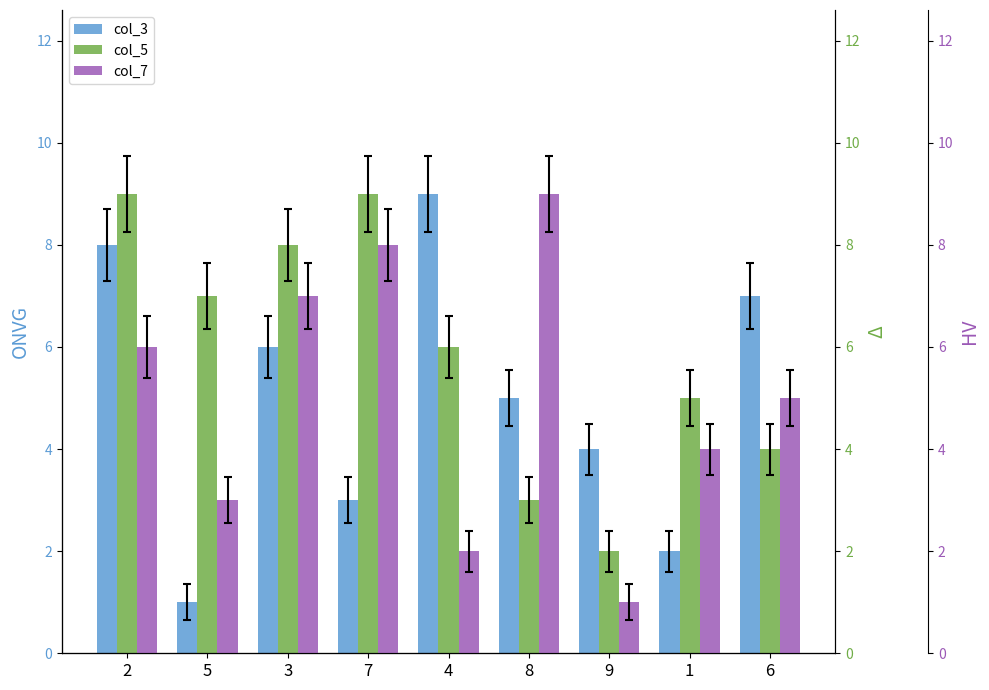

How many bars are there in total?

27